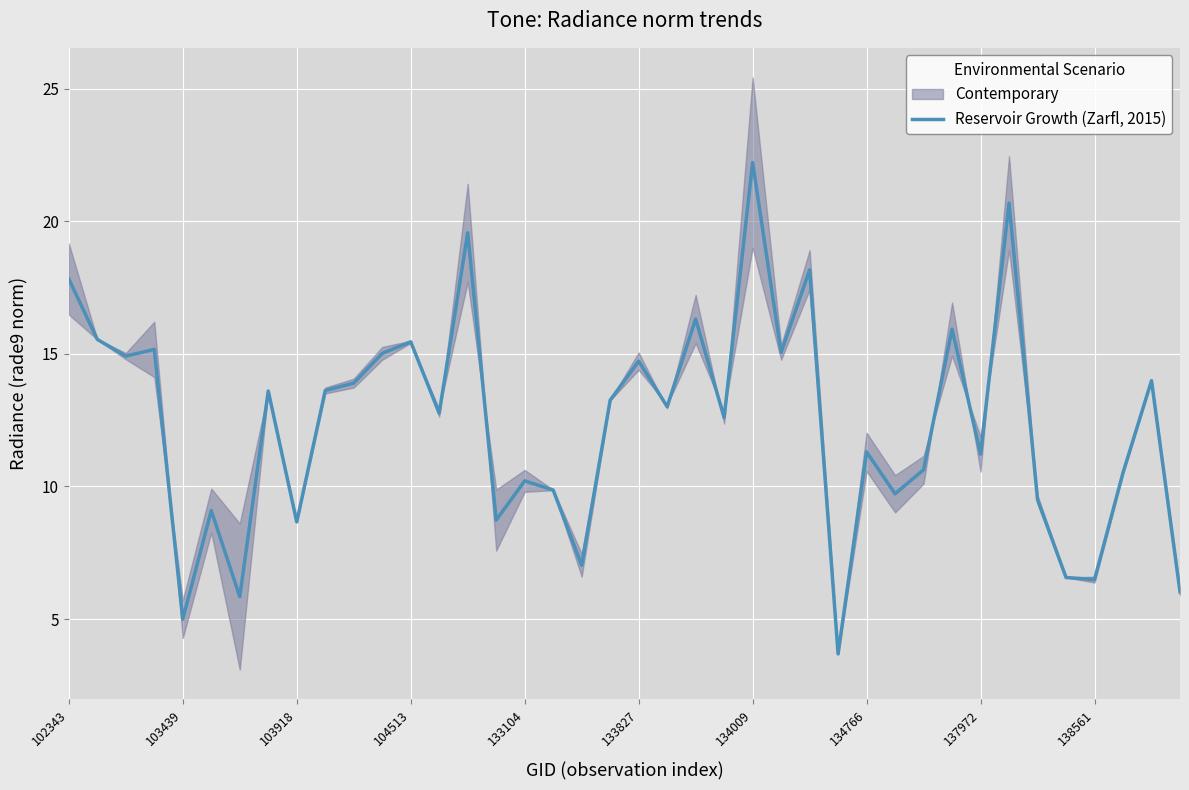

What is the average value?

12.3